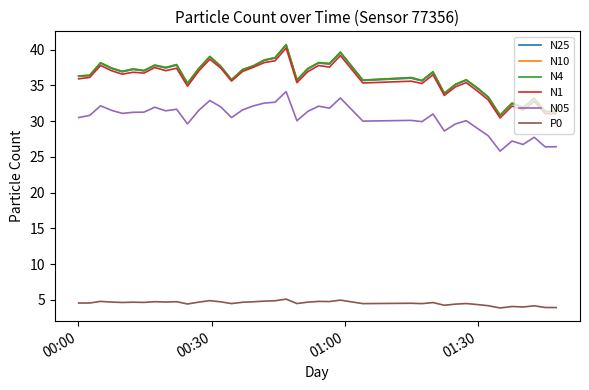

True or false: N1 and P0 cross at least once.

False